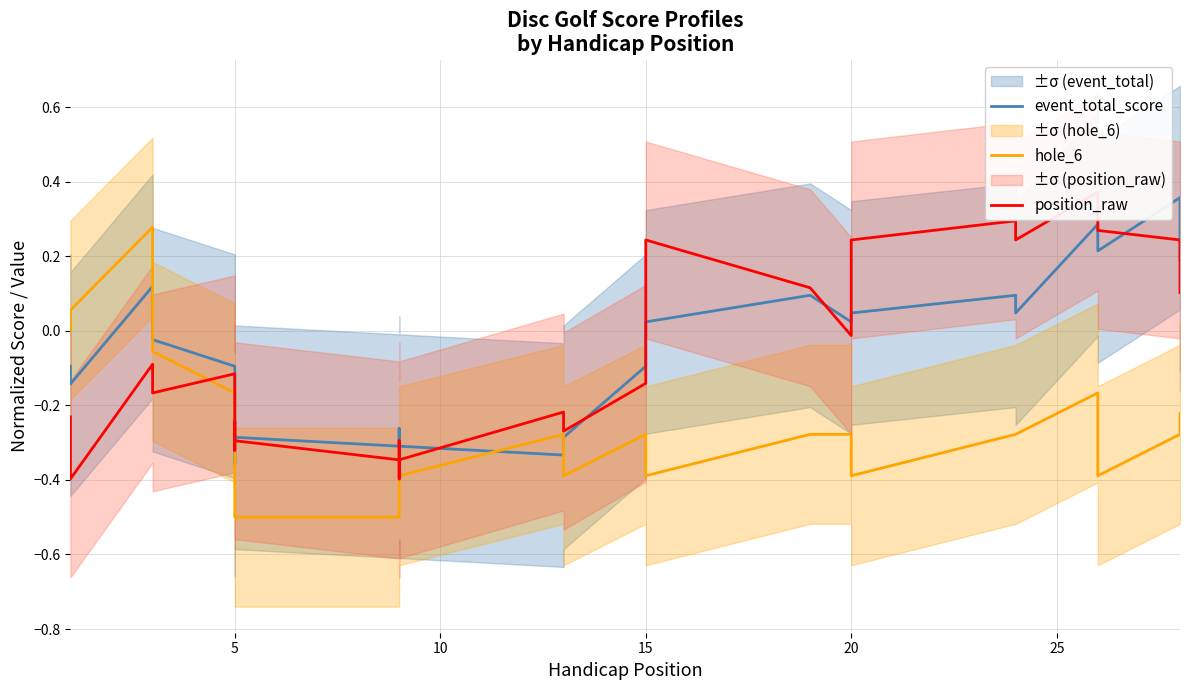

At how many categories does at least one series exceed 0?

15